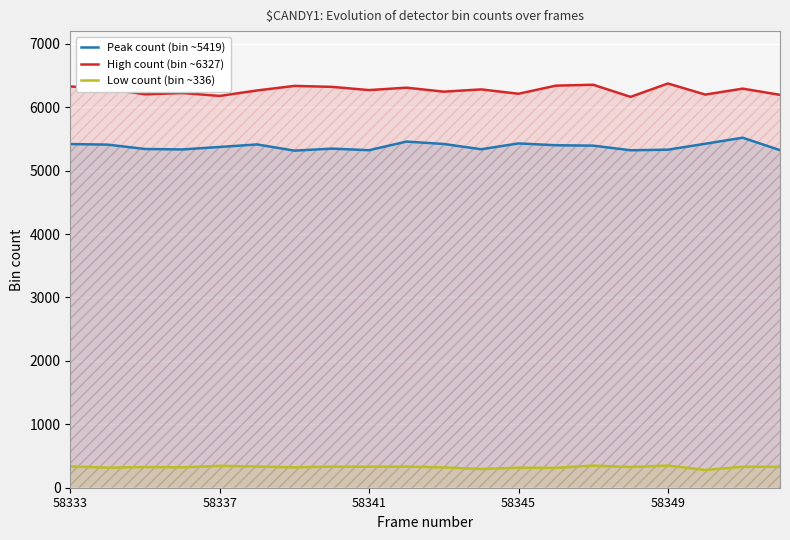

What is the smallest value displayed?

280